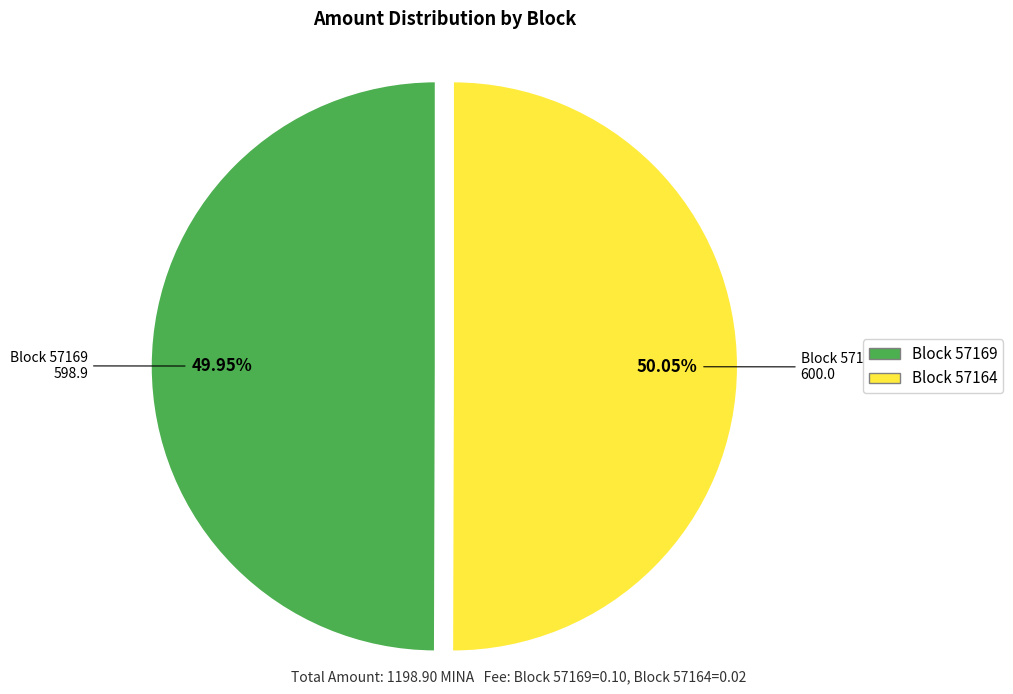

Do Block 57164 and Block 57169 together represent more than half of the pie?

Yes